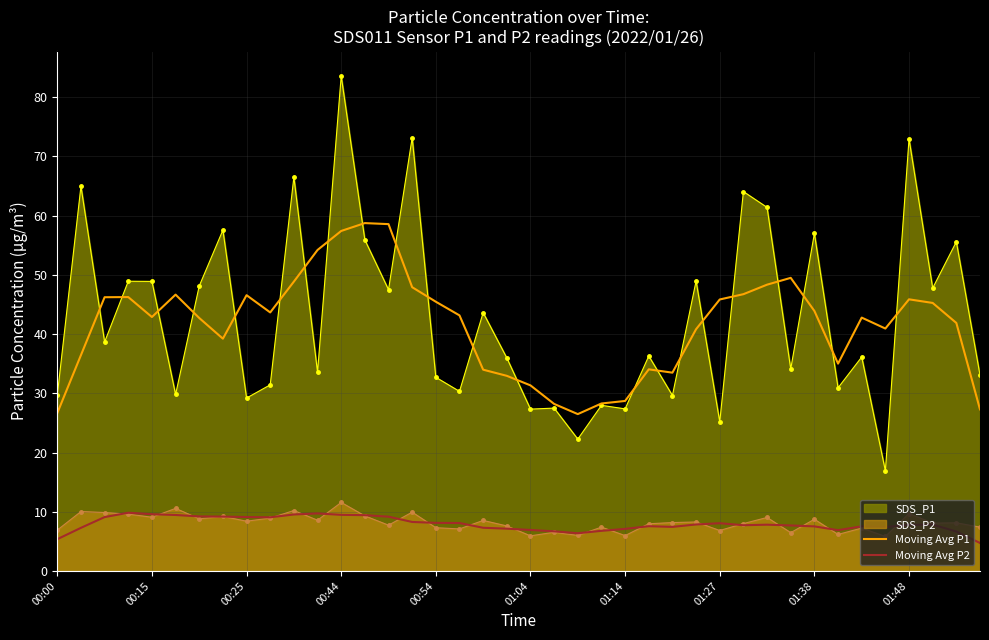

What is the maximum value for Moving Avg P1?

58.7